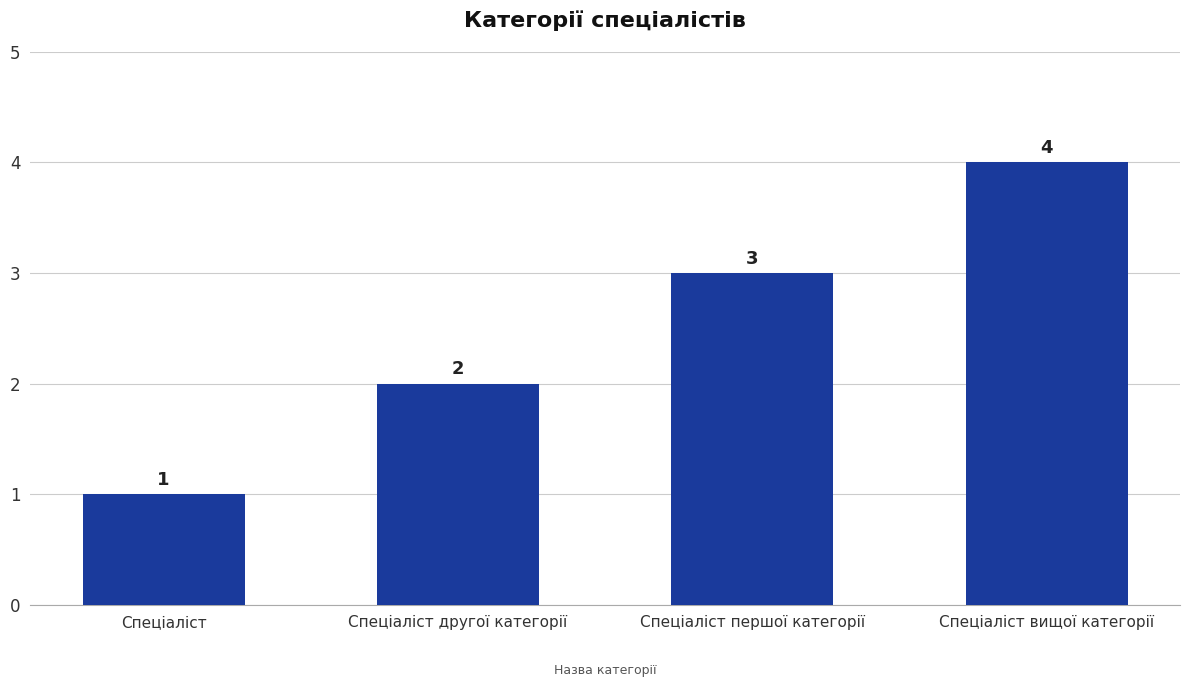

Is it true that the value at Спеціаліст is 1?

True